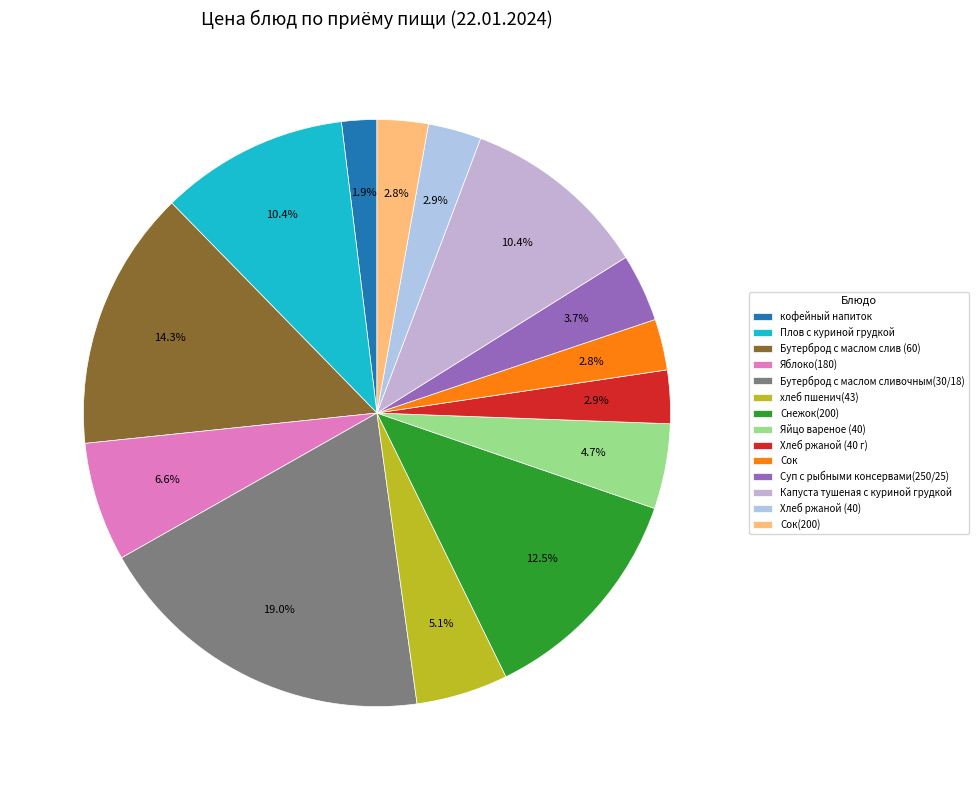

What percentage is the Хлеб ржаной (40 г) slice, to the nearest percent?

3%